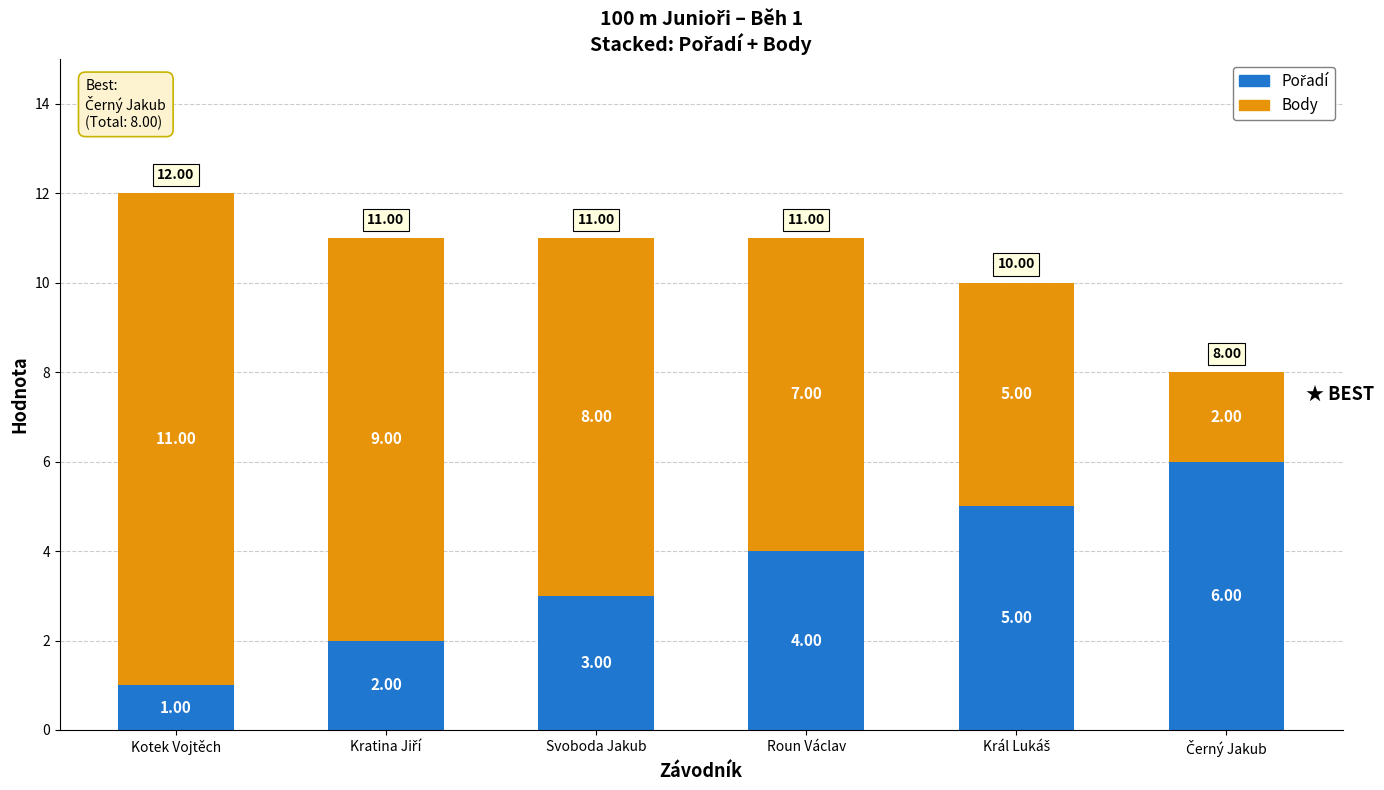

The Body series shows 3 at Král Lukáš. True or false?

False